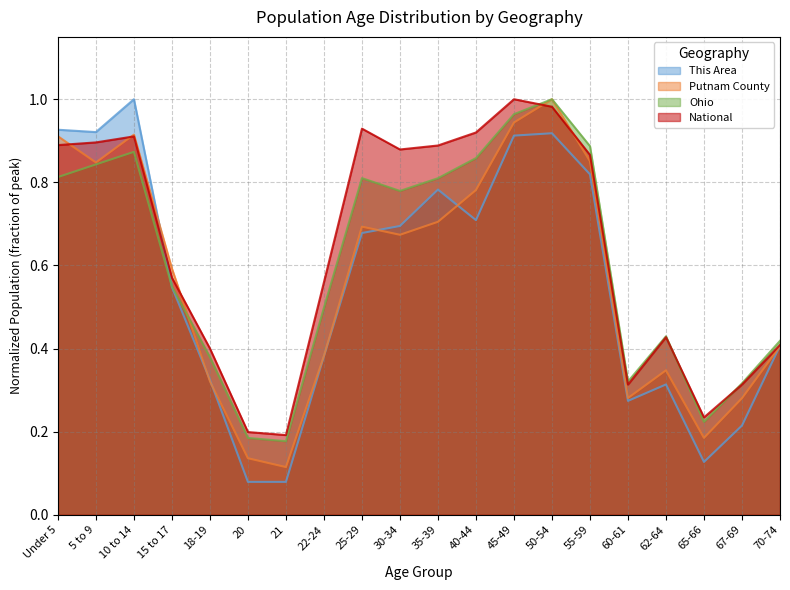

What position from the right is 62-64?

4